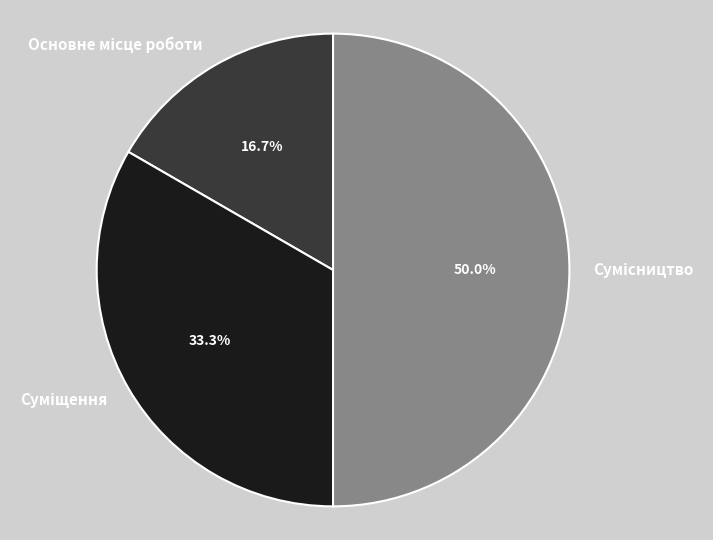

True or false: Основне місце роботи accounts for 17% of the total.

True